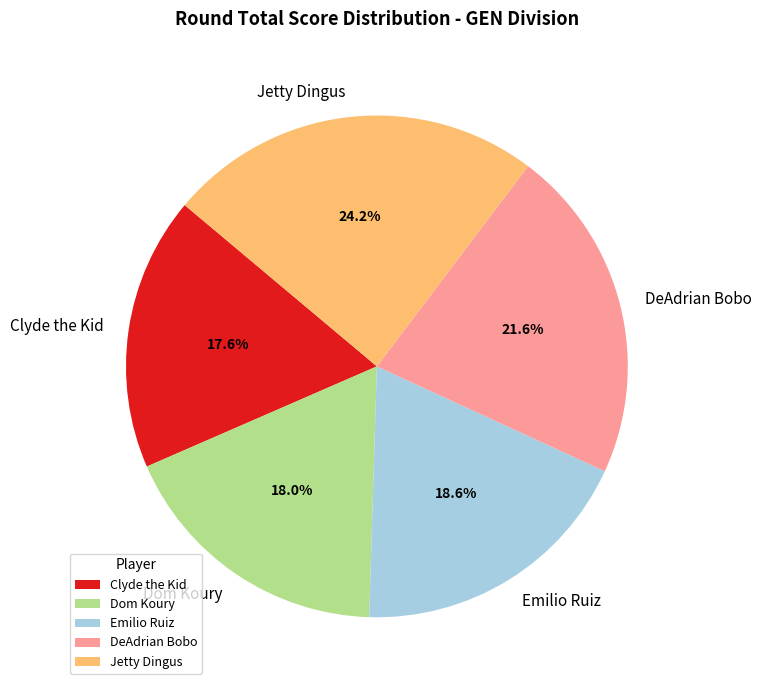

Does any single category account for the majority?

No